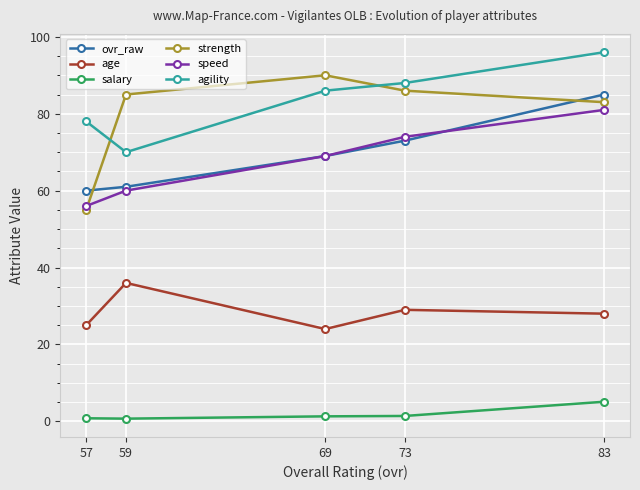

Between 59 and 83, which series saw the biggest shift?

agility